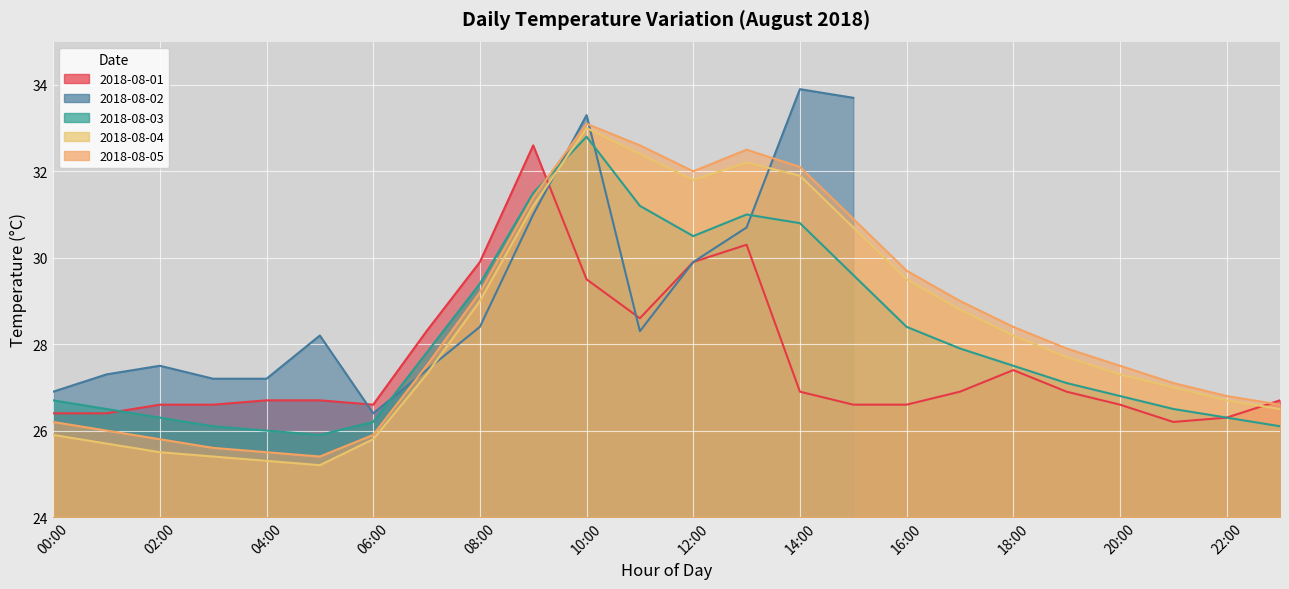

Which series has the largest range (max minus min)?

2018-08-04